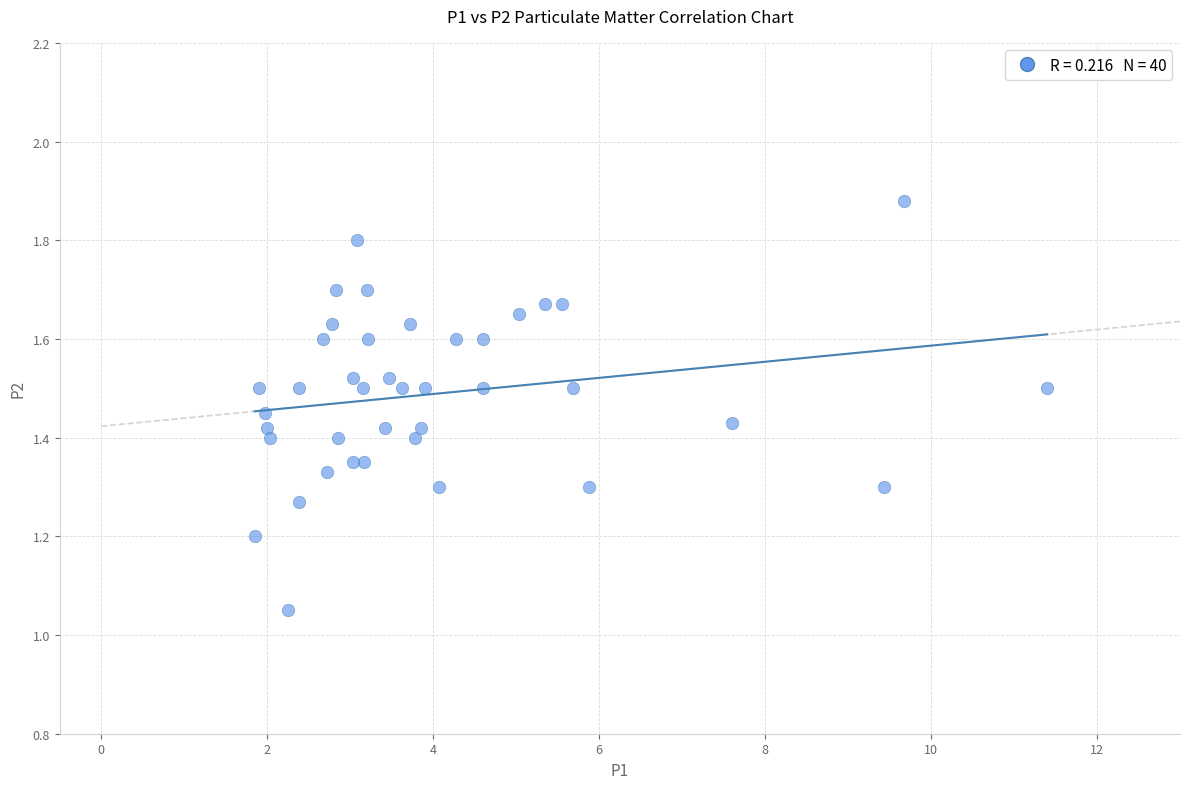

What is the range of X values (max minus min)?

9.6